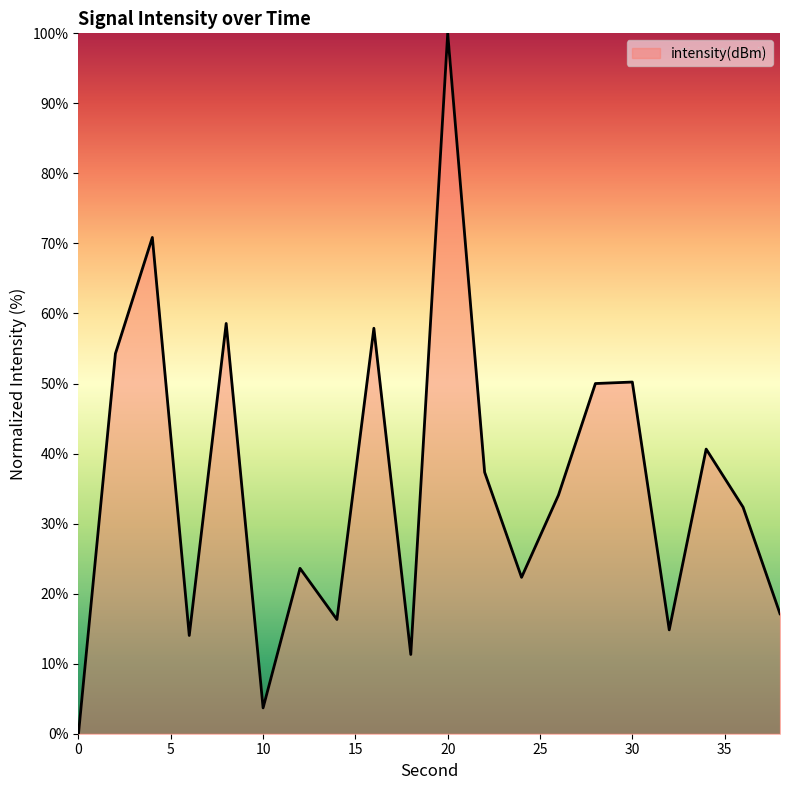

What is the maximum value shown in the chart?

100.0